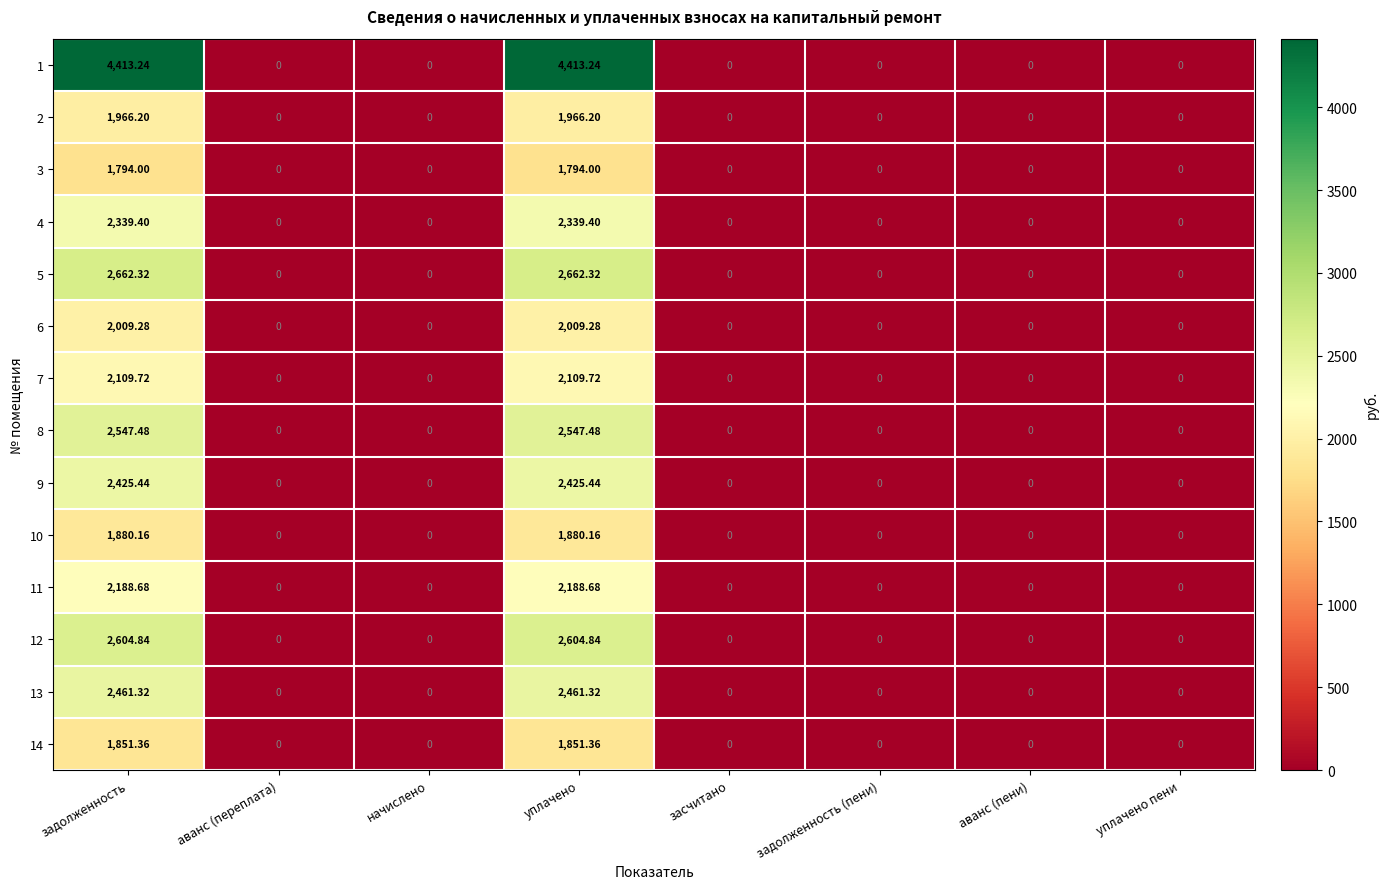

Is the value of 7 at начислено greater than the value of 6 at уплачено?

No